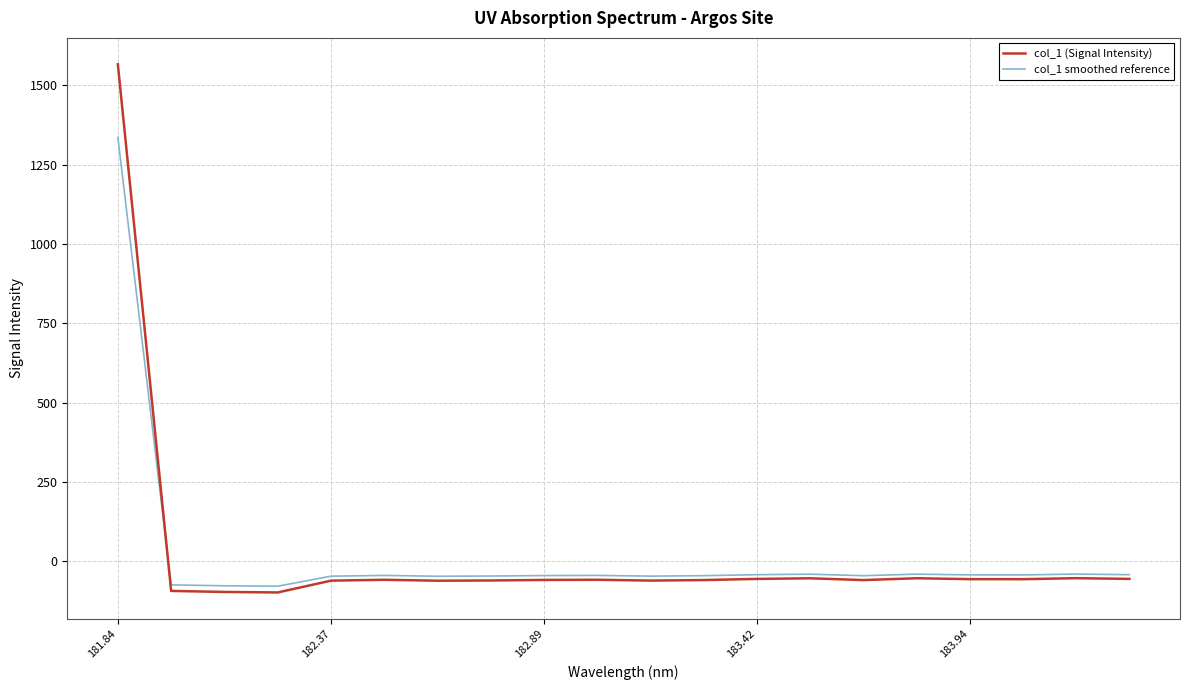

In col_1 (Signal Intensity), how many points are lower than both neighbors (excluding endpoints)?

5